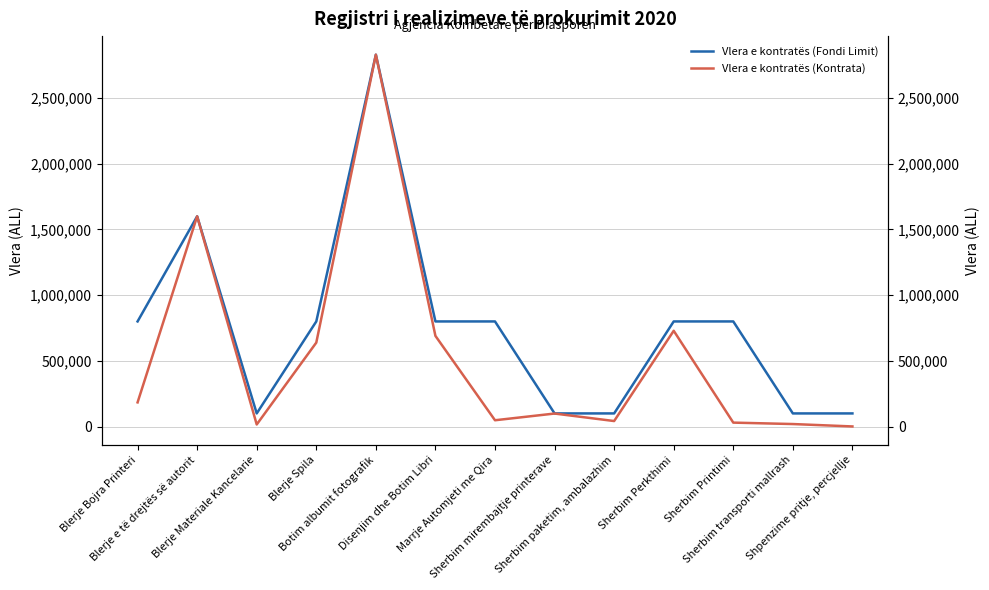

Where is the first local maximum for Vlera e kontratës (Kontrata)?

Blerje e të drejtës së autorit